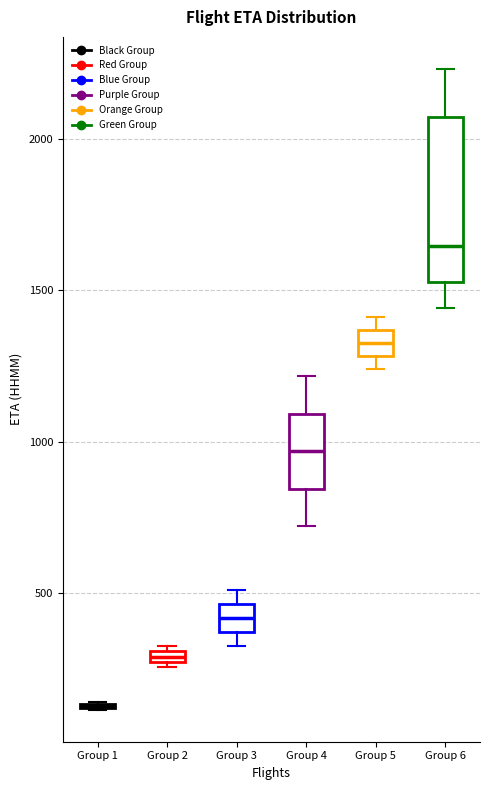

Which box is the tallest, from its lower edge to its upper edge?

Group 6